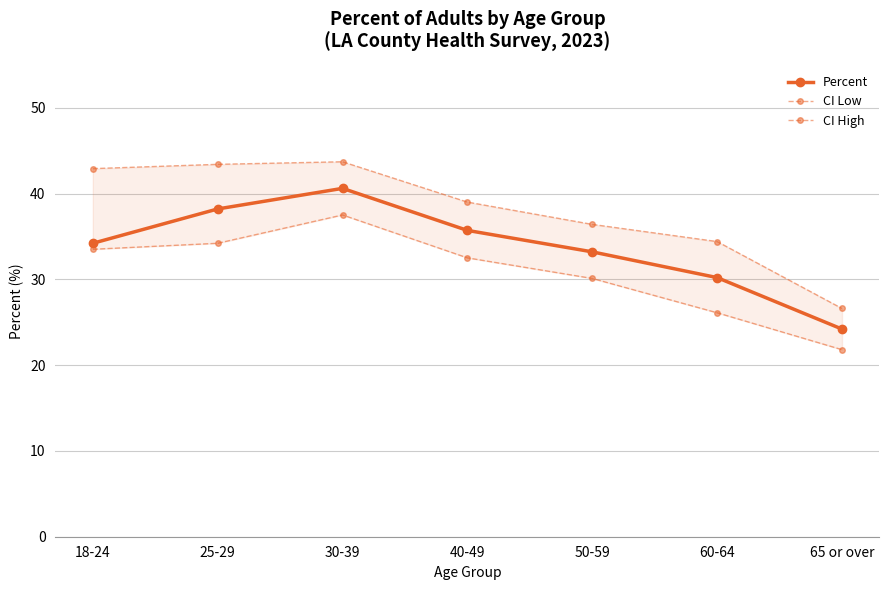

What are all the series names shown in the legend?

Percent, CI Low, CI High